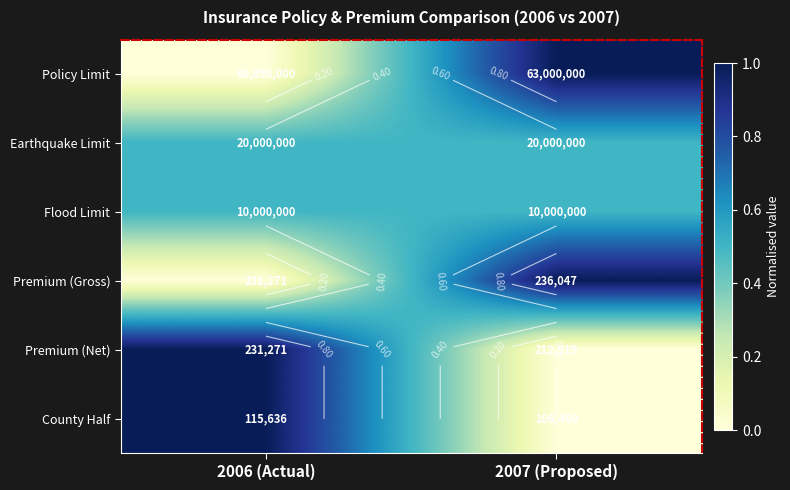

The value of Premium (Net) at 2006 (Actual) is 1.5. True or false?

False